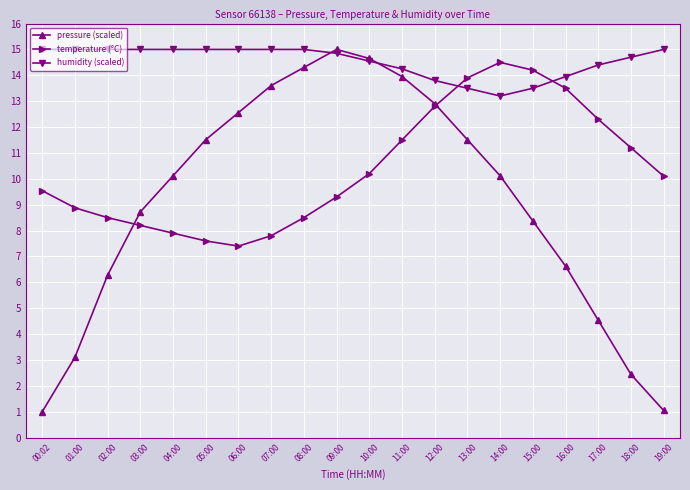

What are all the series names shown in the legend?

pressure (scaled), temperature (°C), humidity (scaled)